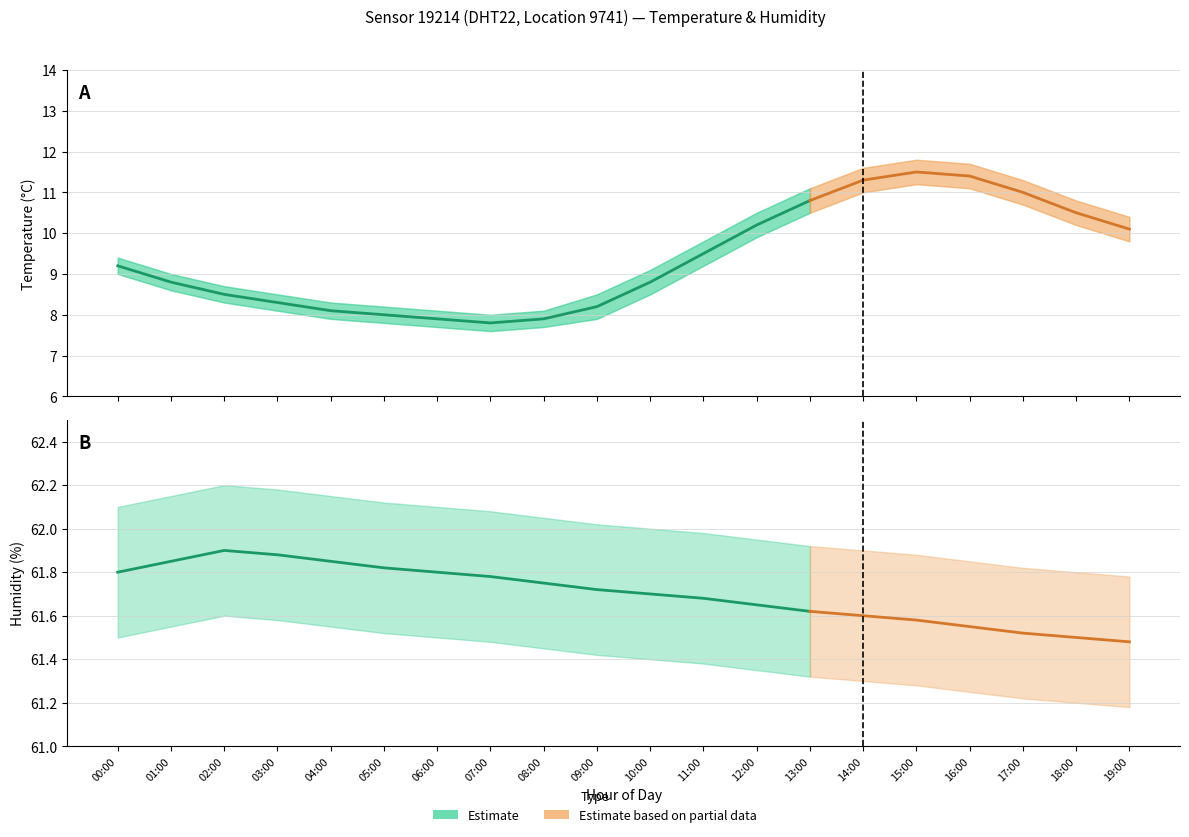

Reading left to right, list all the values displayed in this chart.

temperature: 9.2	8.8	8.5	8.3	8.1	8.0	7.9	7.8	7.9	8.2	8.8	9.5	10.2	10.8	11.3	11.5	11.4	11.0	10.5	10.1
temperature_upper: 9.4	9.0	8.7	8.5	8.3	8.2	8.1	8.0	8.1	8.5	9.1	9.8	10.5	11.1	11.6	11.8	11.7	11.3	10.8	10.4
temperature_lower: 9.0	8.6	8.3	8.1	7.9	7.8	7.7	7.6	7.7	7.9	8.5	9.2	9.9	10.5	11.0	11.2	11.1	10.7	10.2	9.8
humidity: 61.8	61.9	61.9	61.9	61.9	61.8	61.8	61.8	61.8	61.7	61.7	61.7	61.6	61.6	61.6	61.6	61.5	61.5	61.5	61.5
humidity_upper: 62.1	62.1	62.2	62.2	62.1	62.1	62.1	62.1	62.0	62.0	62.0	62.0	62.0	61.9	61.9	61.9	61.9	61.8	61.8	61.8
humidity_lower: 61.5	61.5	61.6	61.6	61.5	61.5	61.5	61.5	61.5	61.4	61.4	61.4	61.4	61.3	61.3	61.3	61.2	61.2	61.2	61.2